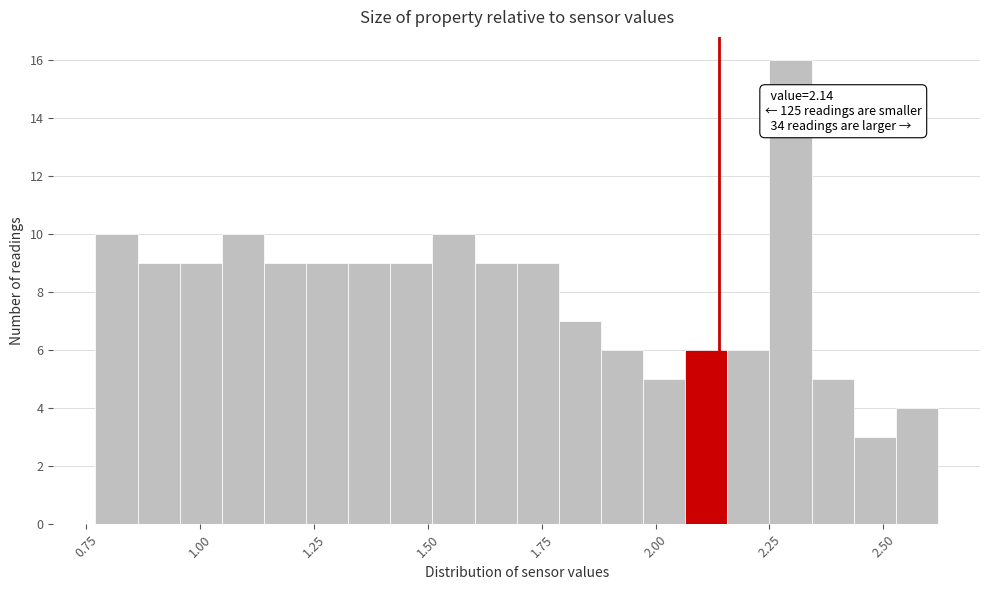

Around what value on the x-axis is the tallest bar? Give the approximate position of its centre, as read against the axis.

2.30